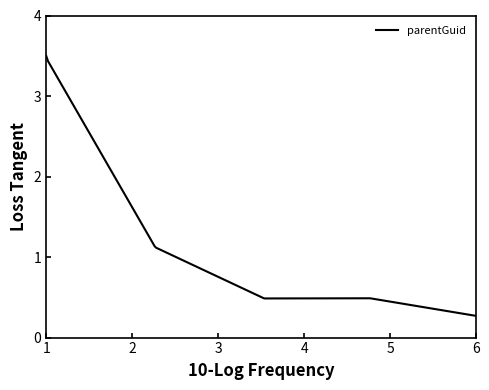

What is the minimum value shown in the chart?

0.3